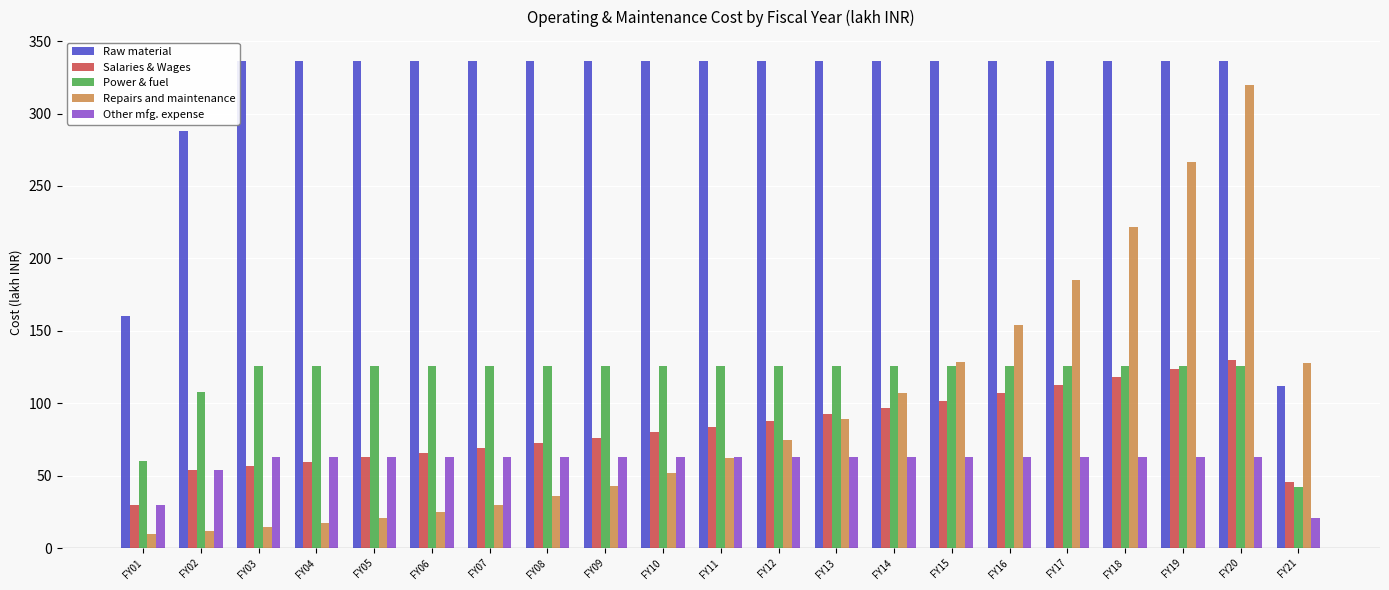

What is the maximum value for Power & fuel?

126.0